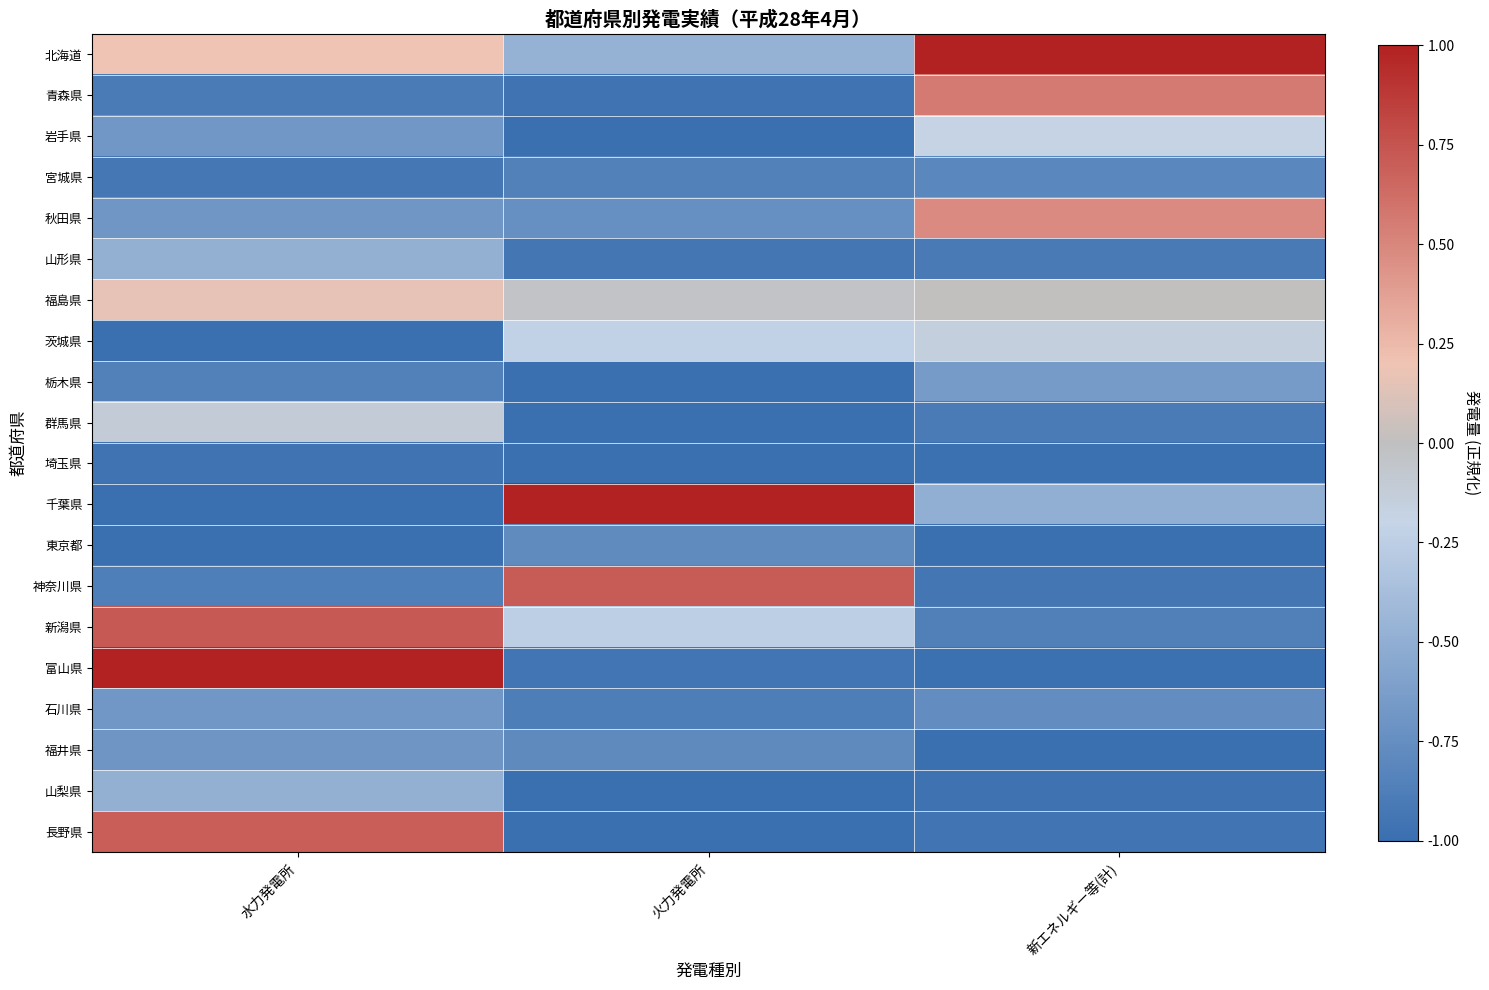

Between 新エネルギー等(計) and 水力発電所, which is larger?

新エネルギー等(計)